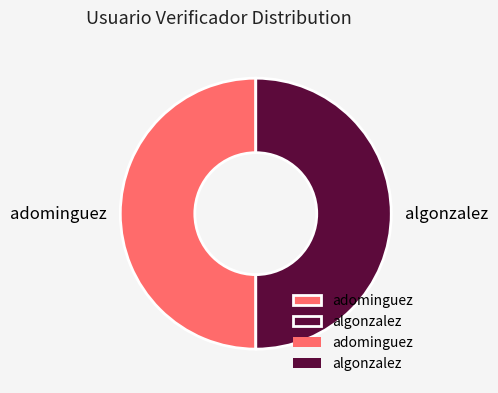

Is it true that adominguez is 63% of the pie?

False